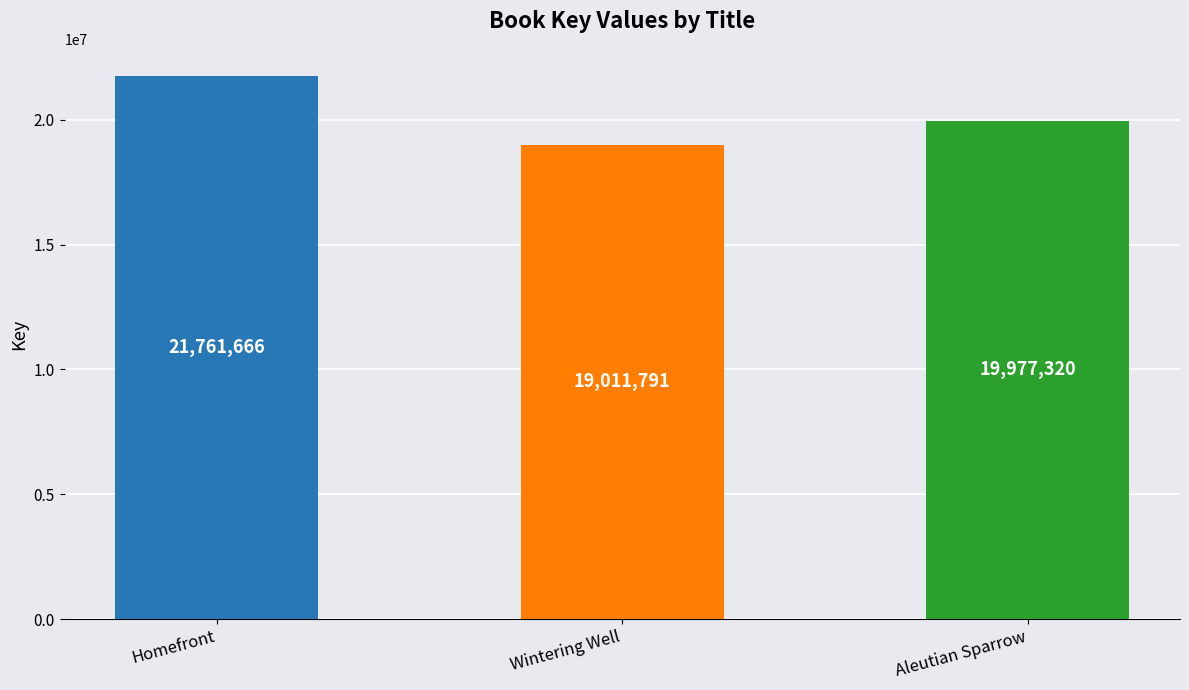

What is the sum of the values at Aleutian Sparrow and Homefront?

41738986